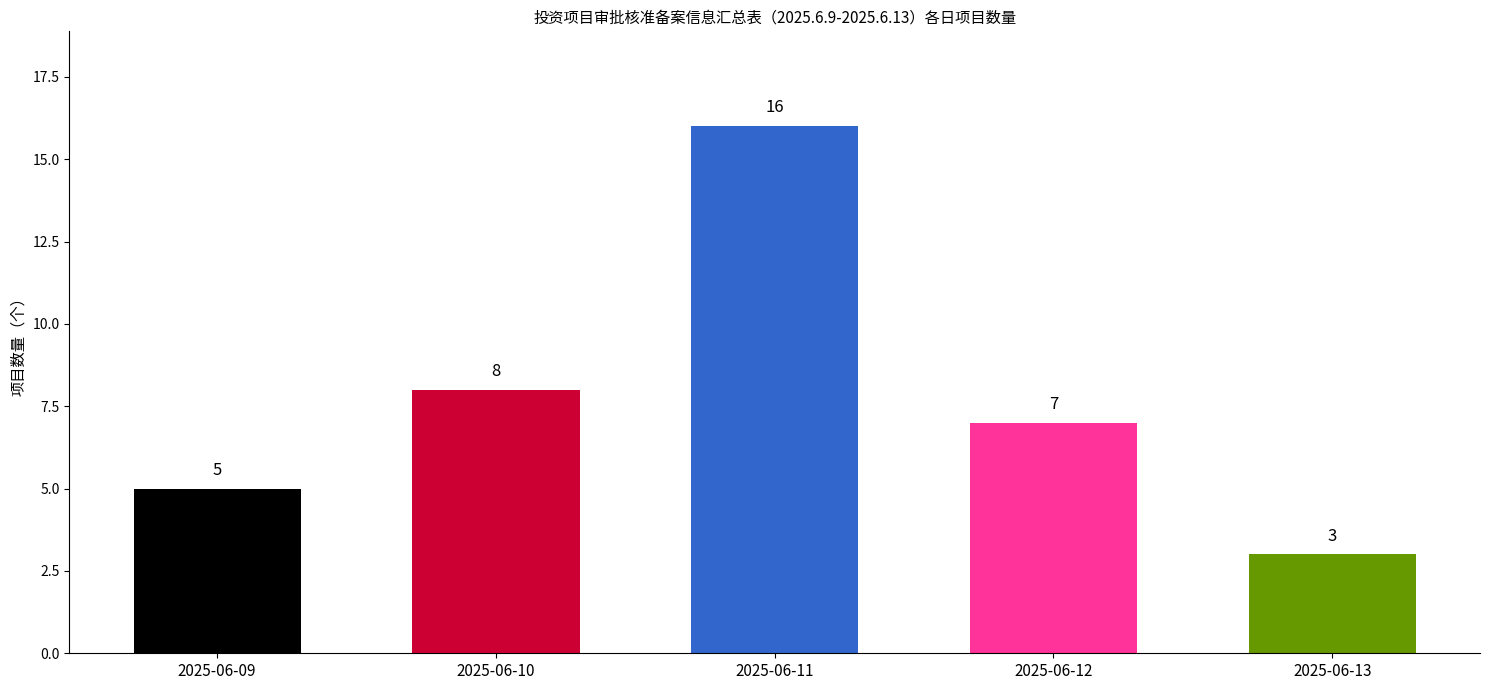

What is the value of the 4th bar from the left?

7